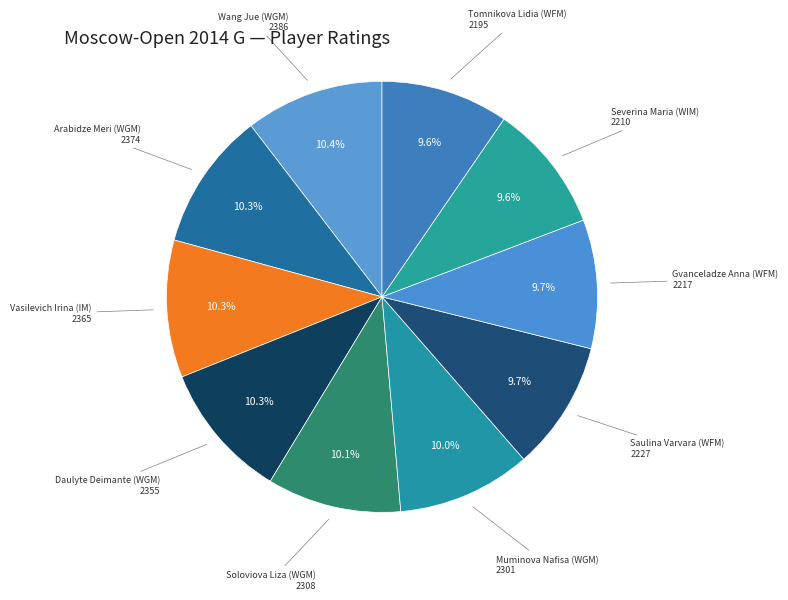

To the nearest percent, what percentage of the pie is Wang Jue (WGM)?

10%